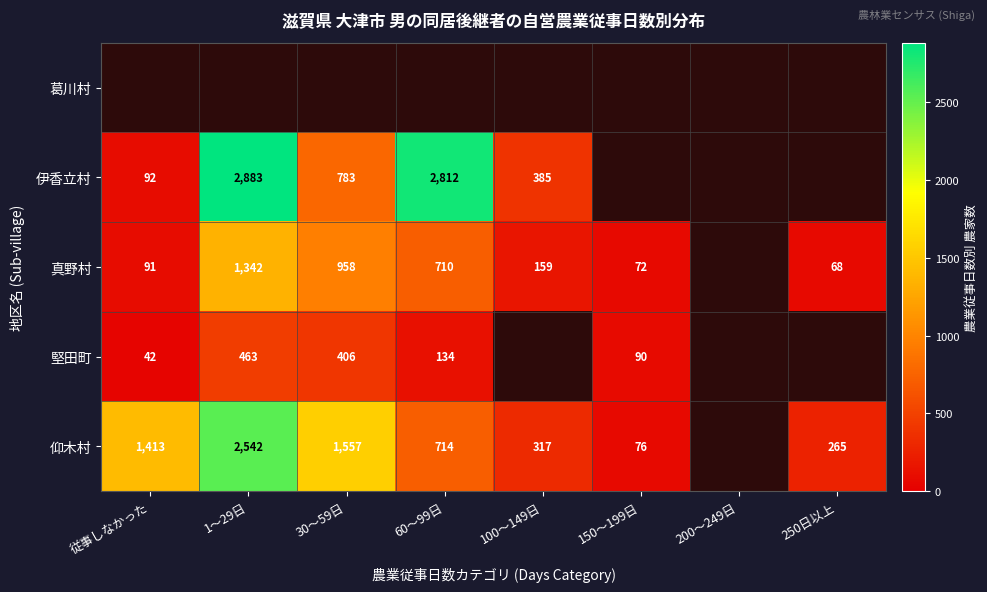

What is the sum of the 真野村 values at 30～59日 and 1～29日?

2300